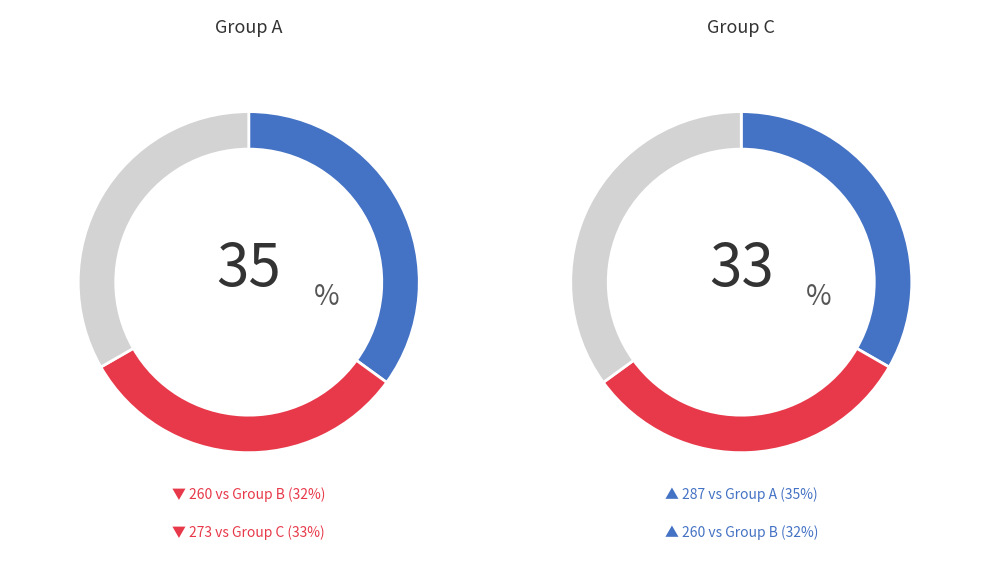

How many slices are in this pie chart?

3